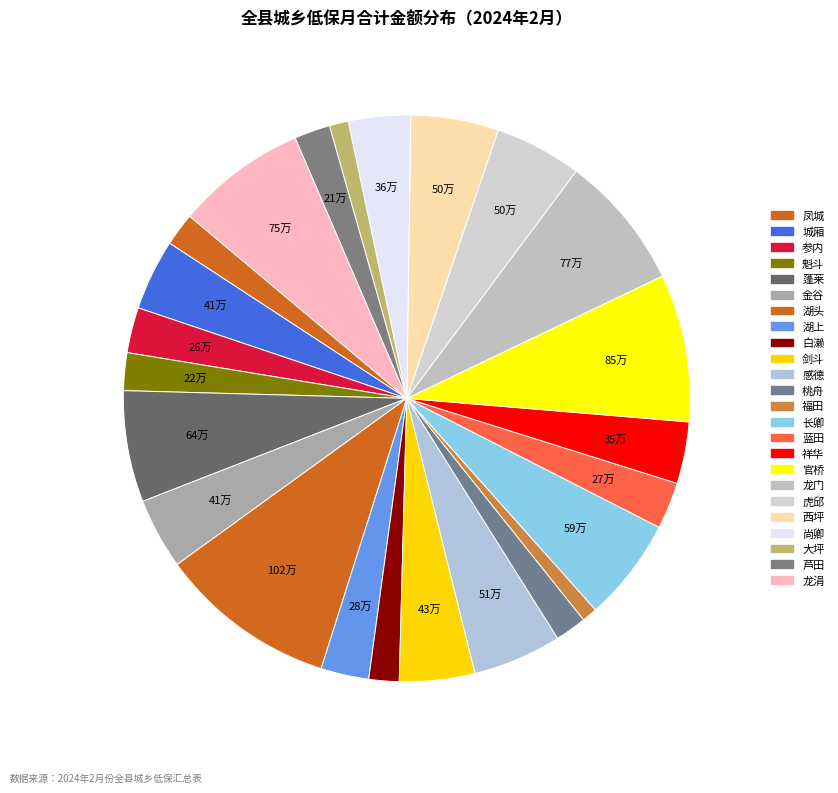

The 福田 slice represents 1% of the pie. True or false?

True